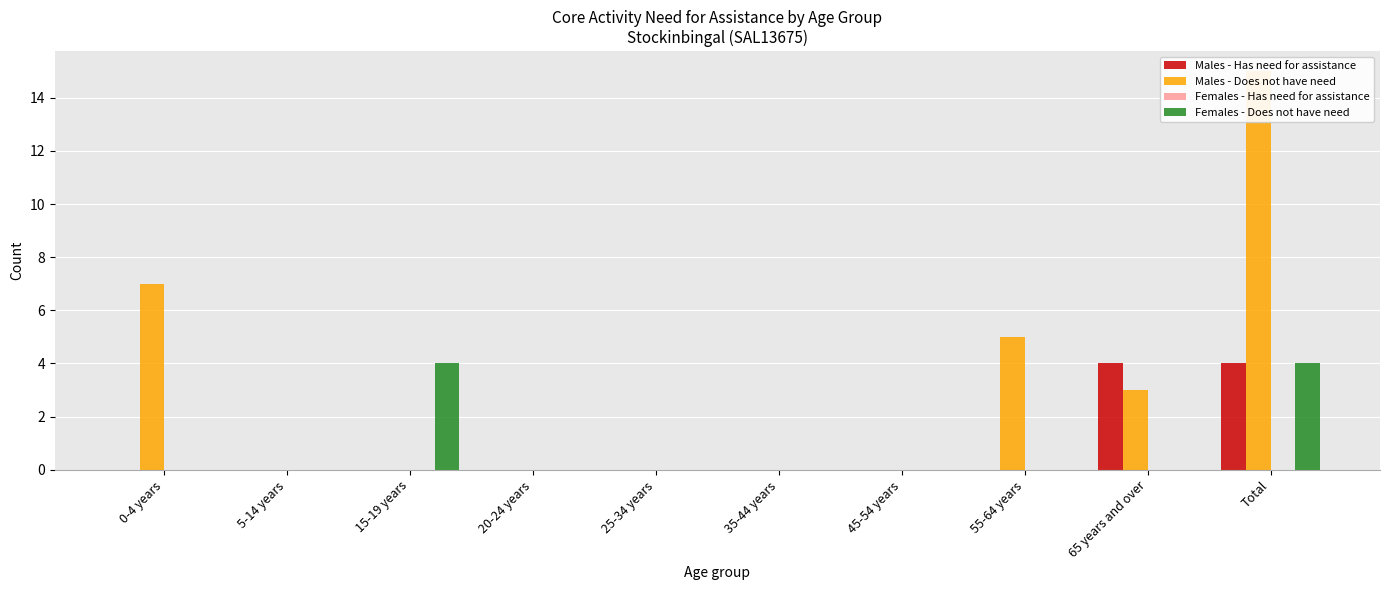

What are all the series names shown in the legend?

Males - Has need for assistance, Males - Does not have need, Females - Has need for assistance, Females - Does not have need